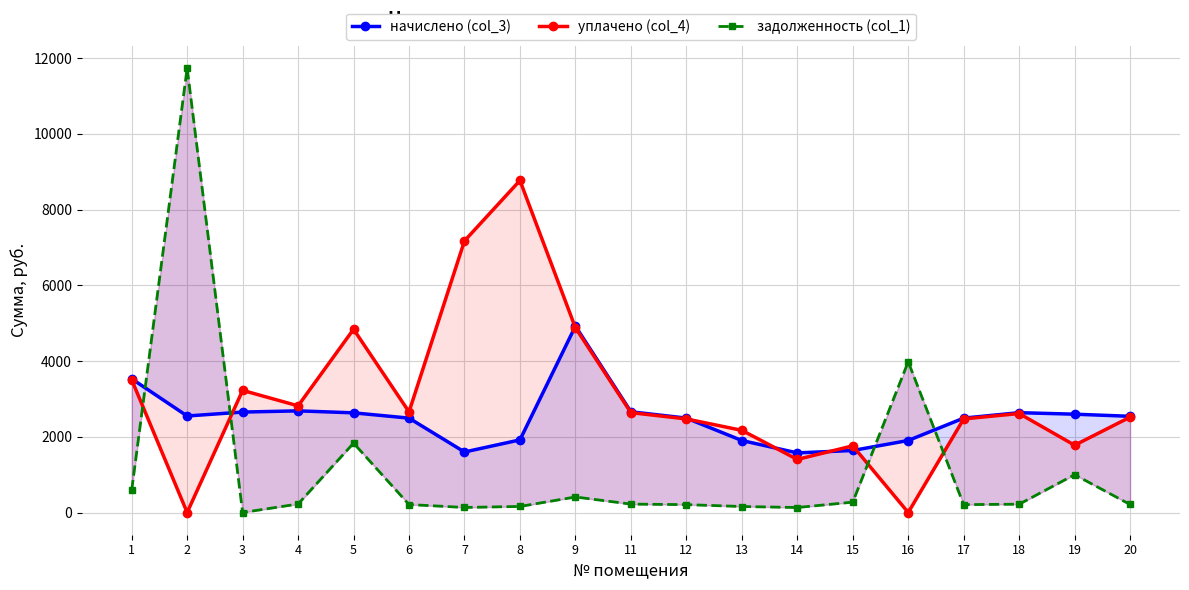

How many times do начислено (col_3) and задолженность (col_1) cross each other?

4